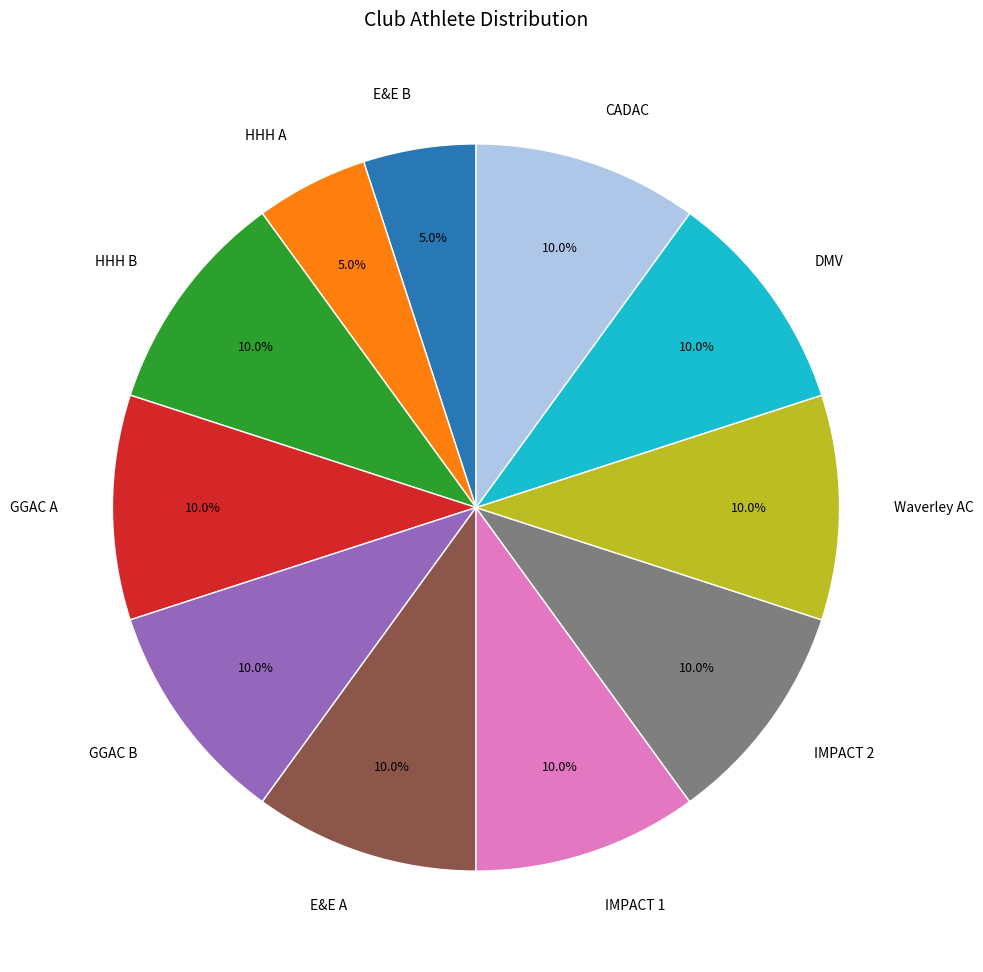

To the nearest percent, what percentage of the pie is HHH A?

5%